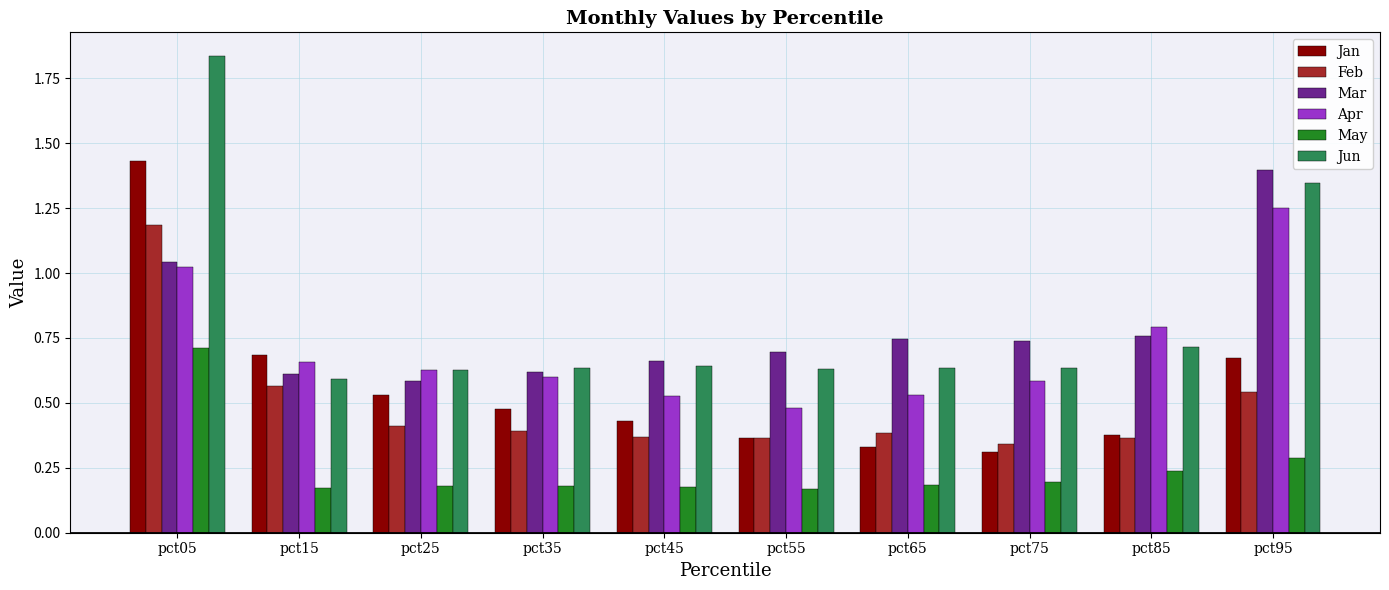

Which category has the lowest value in the Jun series?

pct15